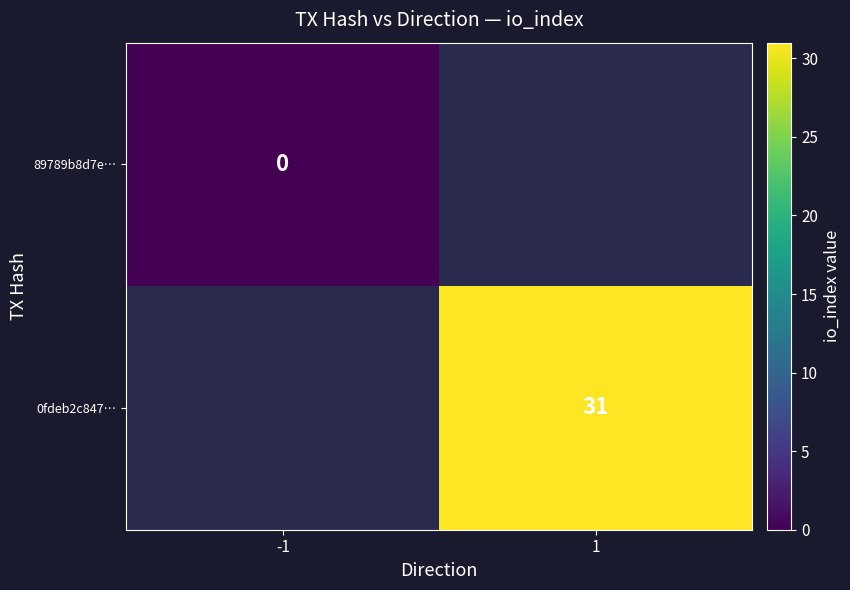

Is it true that 0fdeb2c847… equals 46 at 1?

False